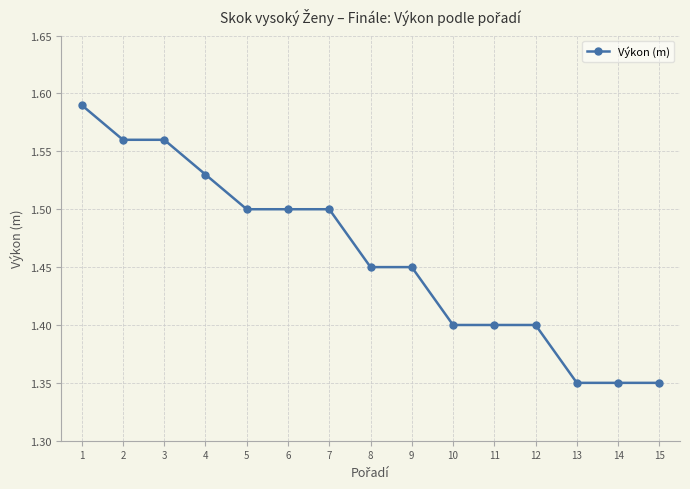

Approximately how many times larger is the value at 3 compared to 1?

1.0